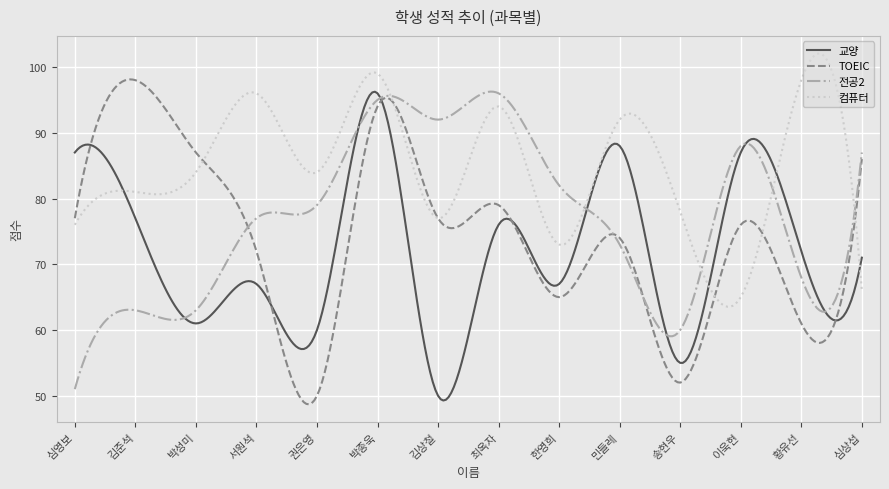

Which series has the widest spread of values?

TOEIC